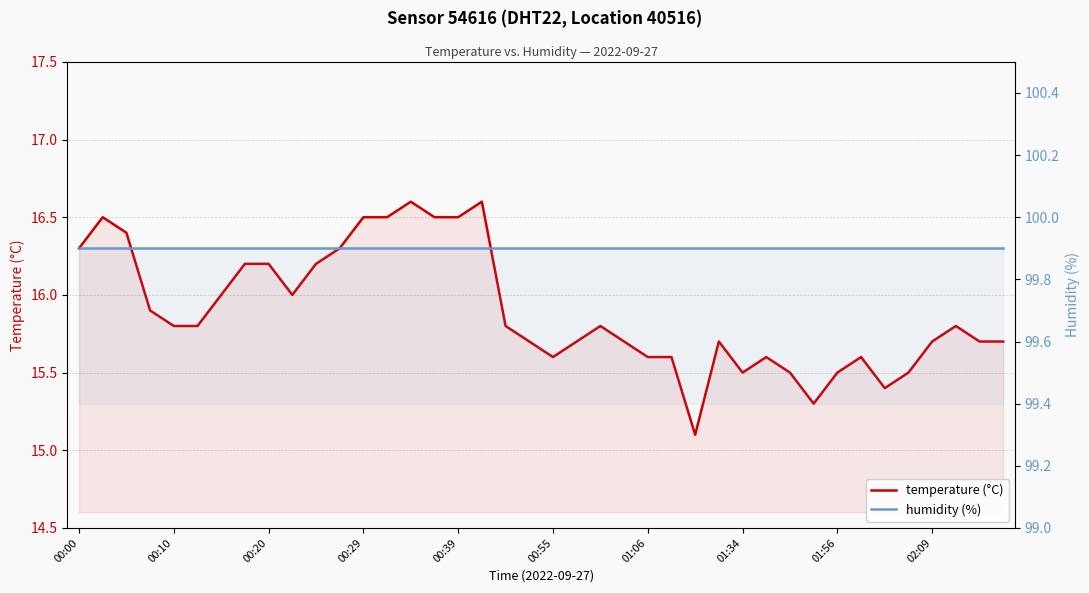

True or false: temperature (°C) and humidity (%) cross at least once.

False